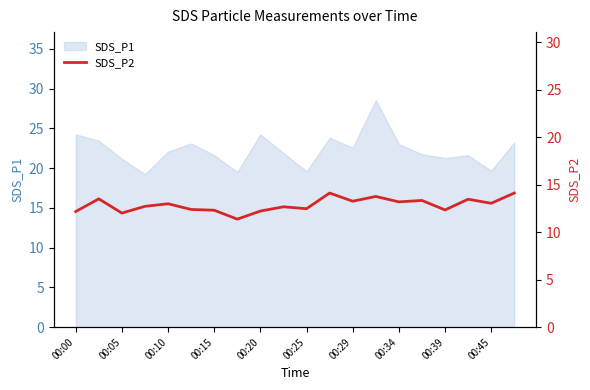

True or false: SDS_P1 has a value of 35.5 at 00:34.

False